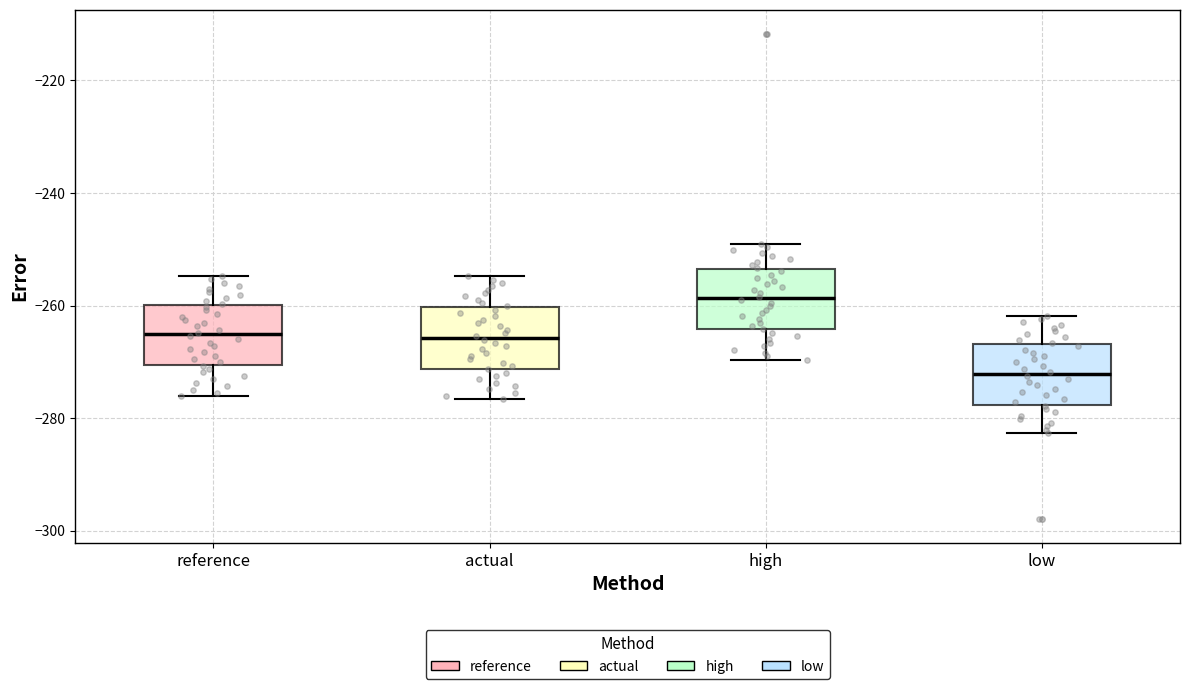

Reading left to right, transcribe this box plot: for each box, give where its median line is, the range the box spans, and where its two whiskers end, as read against the y-axis. The values are not printed on the chart, so give them approximately, as read against the axis.

reference: median -266, box -270 to -260, whiskers -276 to -254
actual: median -266, box -272 to -260, whiskers -276 to -254
high: median -258, box -264 to -254, whiskers -270 to -250
low: median -272, box -278 to -266, whiskers -282 to -262